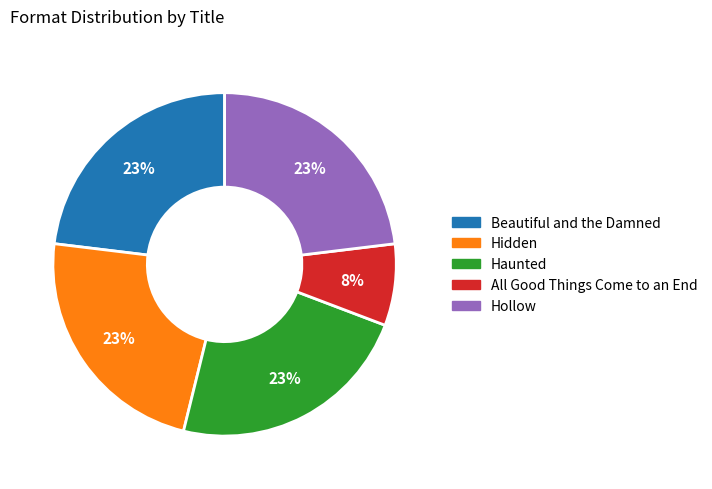

To the nearest percent, what is the difference between the largest and smallest slice percentages?

15%